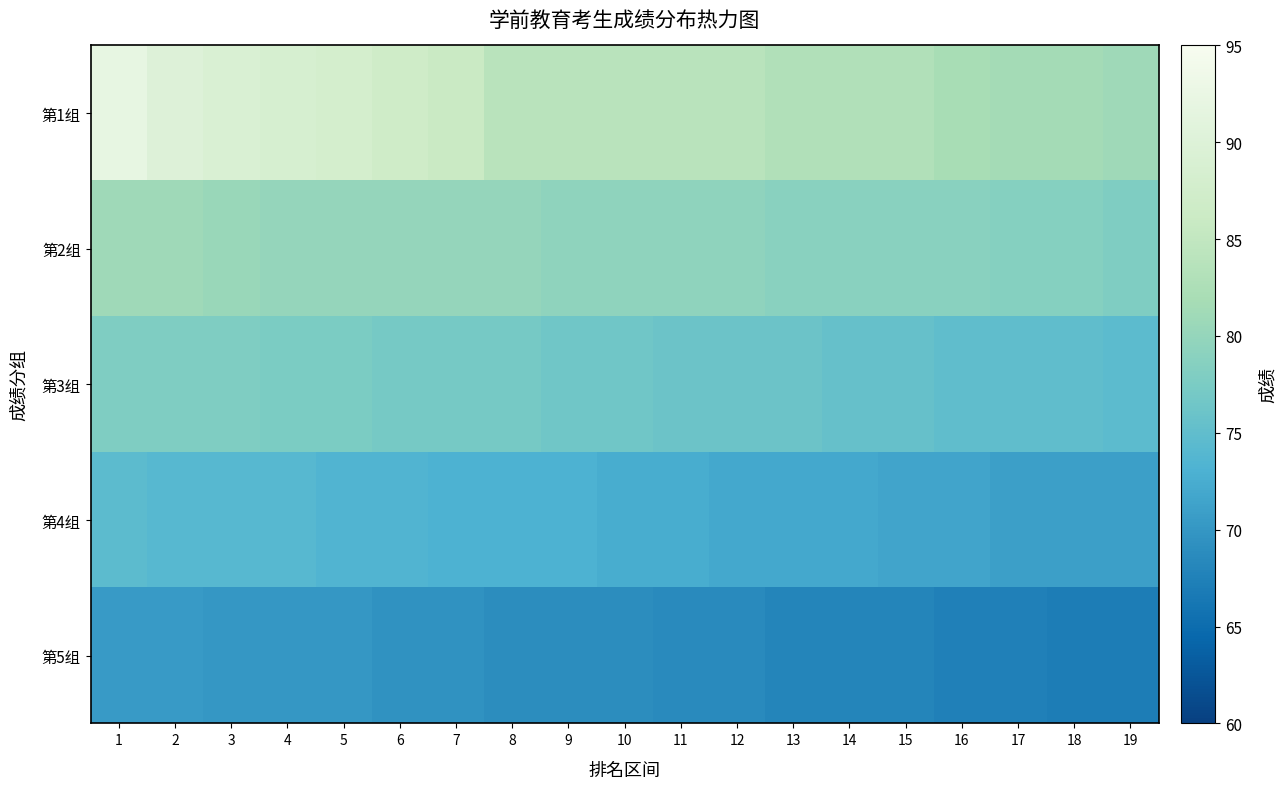

At how many categories does at least one series exceed 91?

1